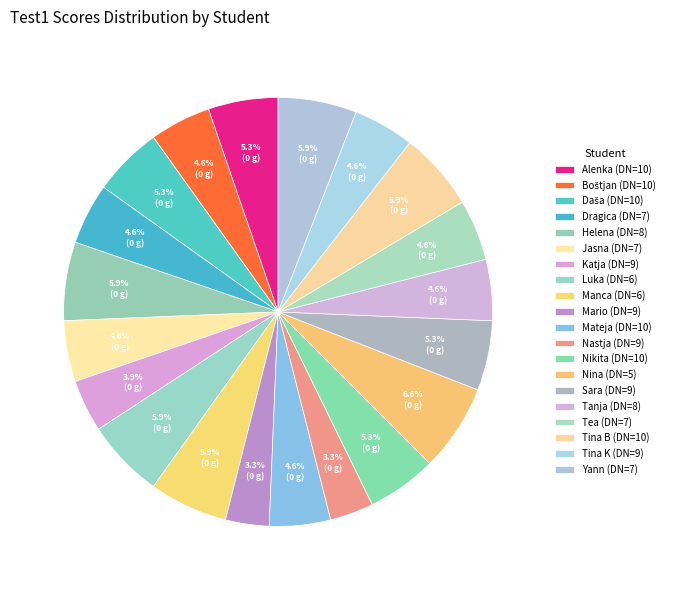

Count the number of slices in the pie.

20